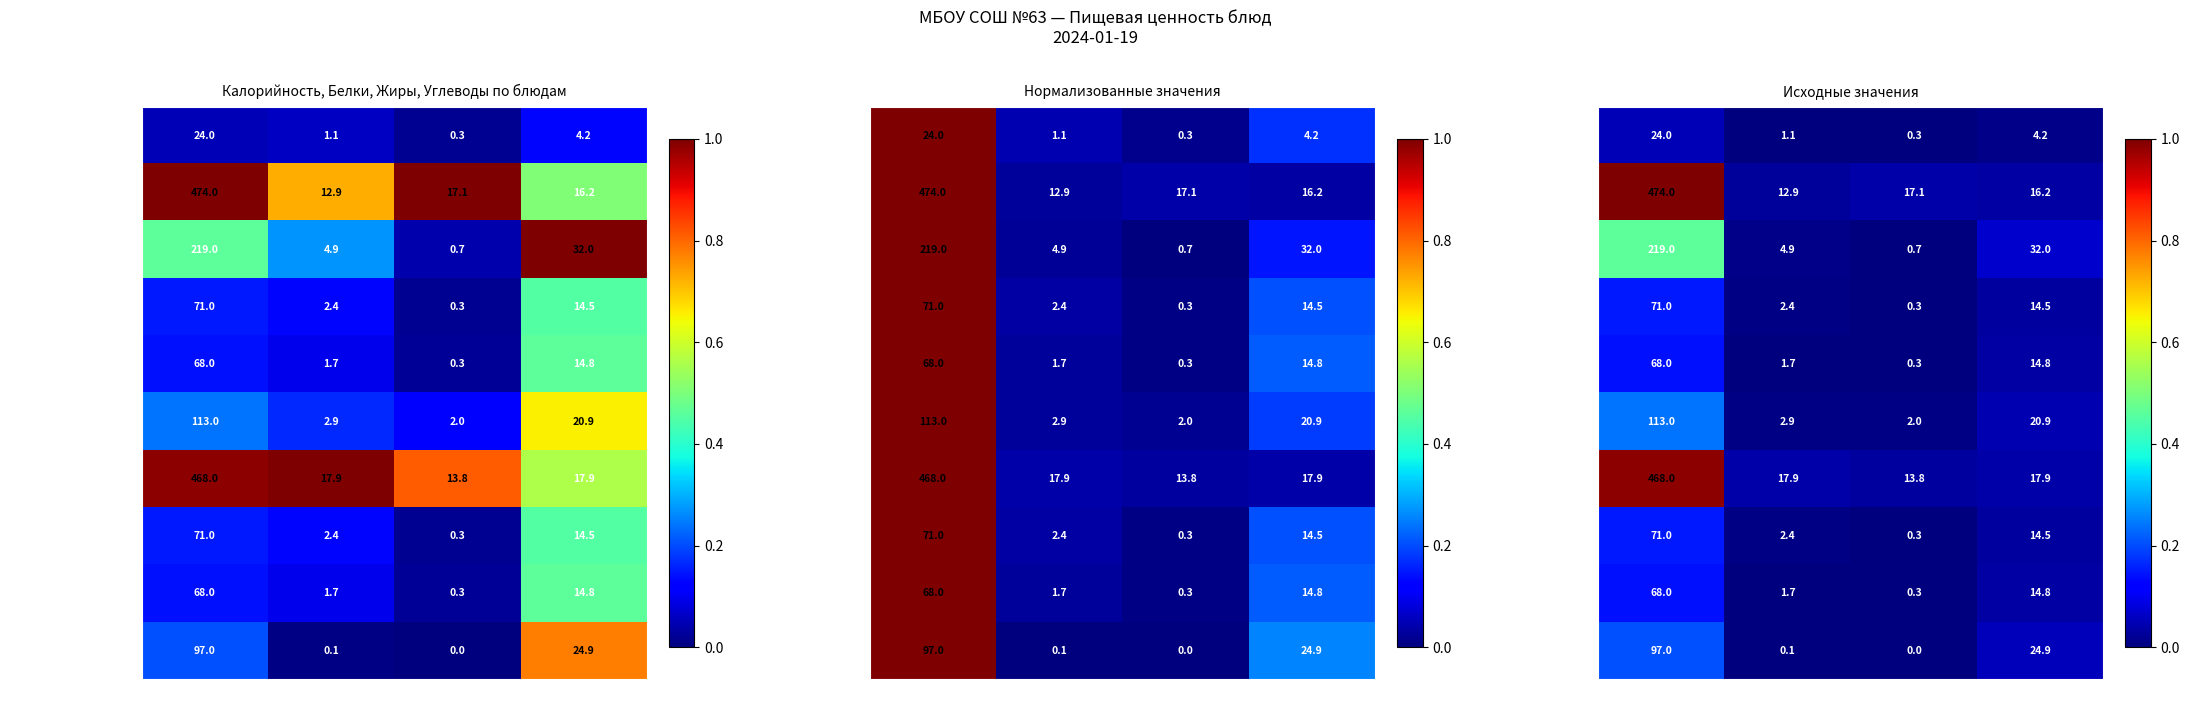

At how many categories does at least one series exceed 0?

4